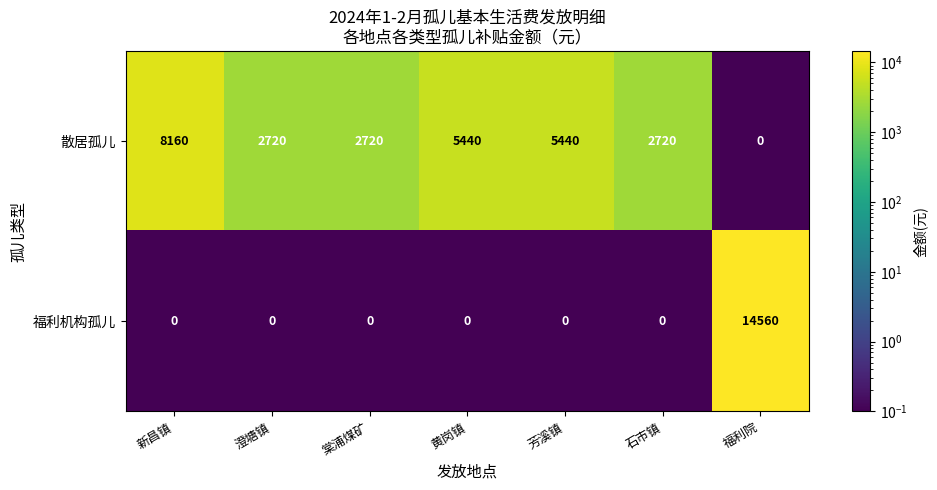

Rank the series by their average value, from lowest to highest.

福利机构孤儿, 散居孤儿